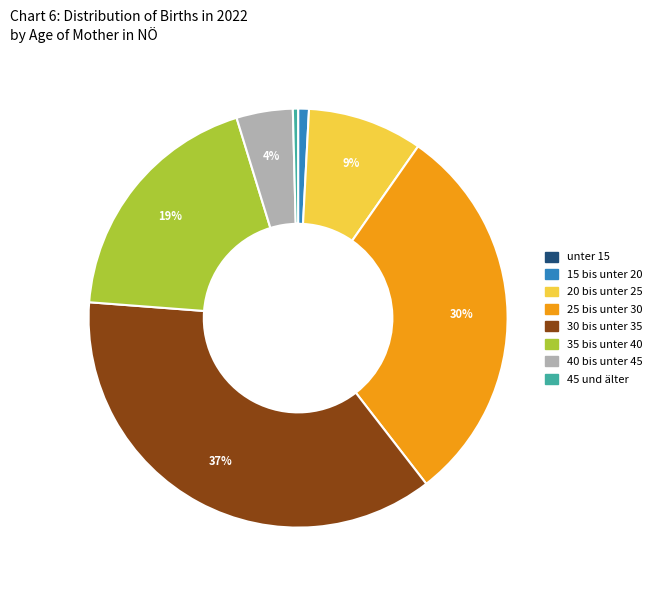

True or false: 35 bis unter 40 accounts for 26% of the total.

False